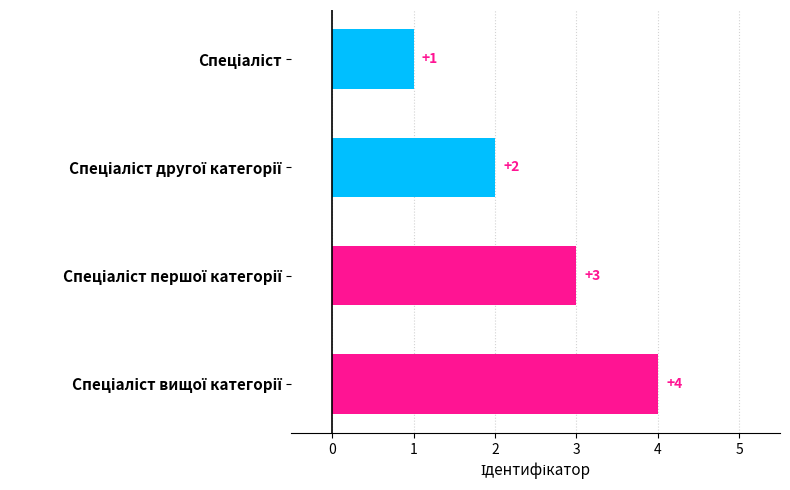

Count the number of categories in the chart.

4